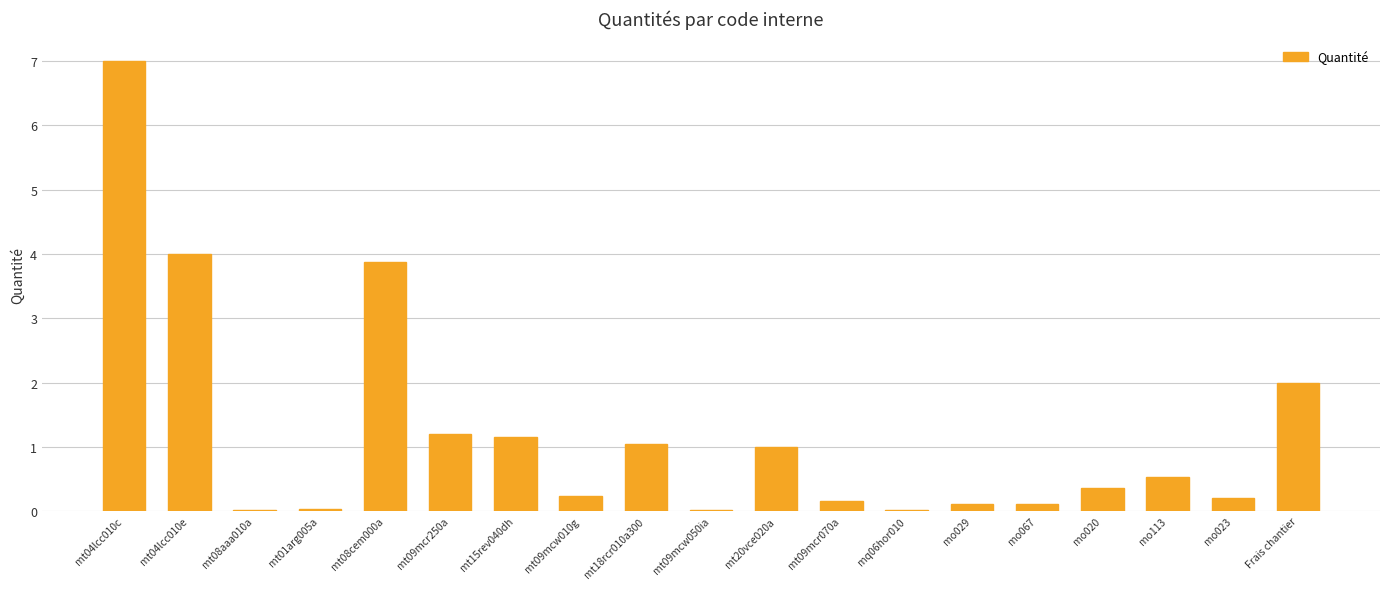

The chart shows a value of 4.0 at mt04lcc010e. True or false?

True